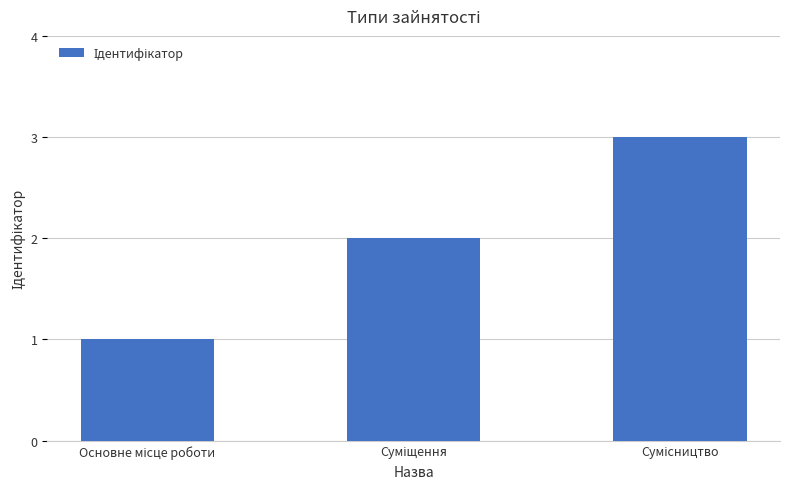

What is the sum of all values?

6